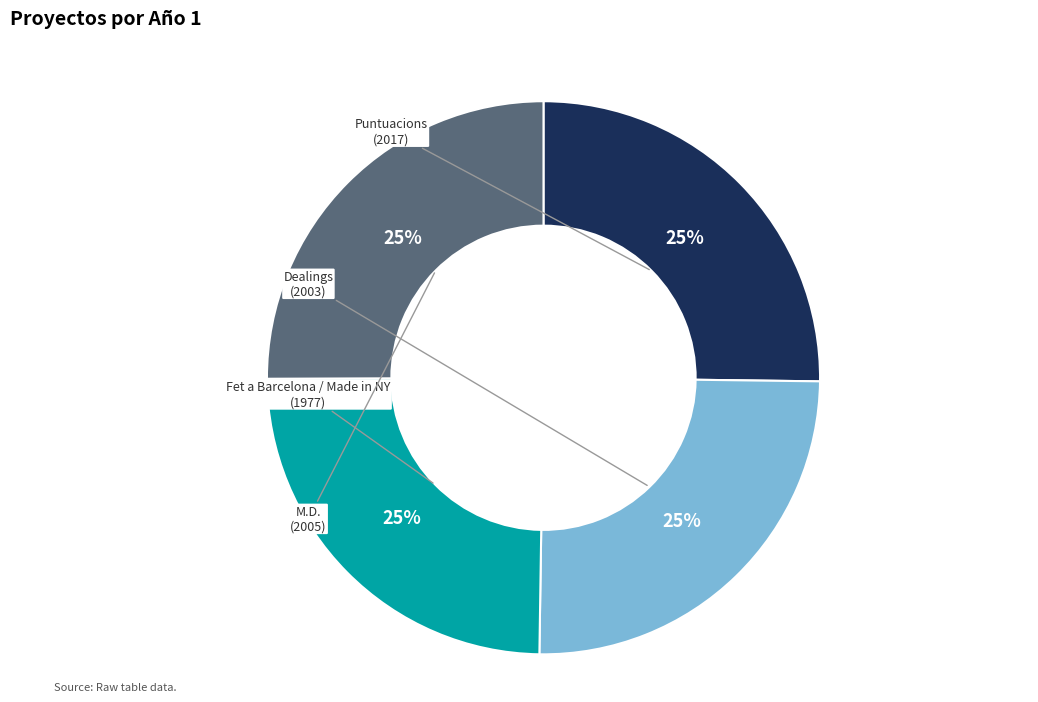

What percentage is the Puntuacions slice, to the nearest percent?

25%